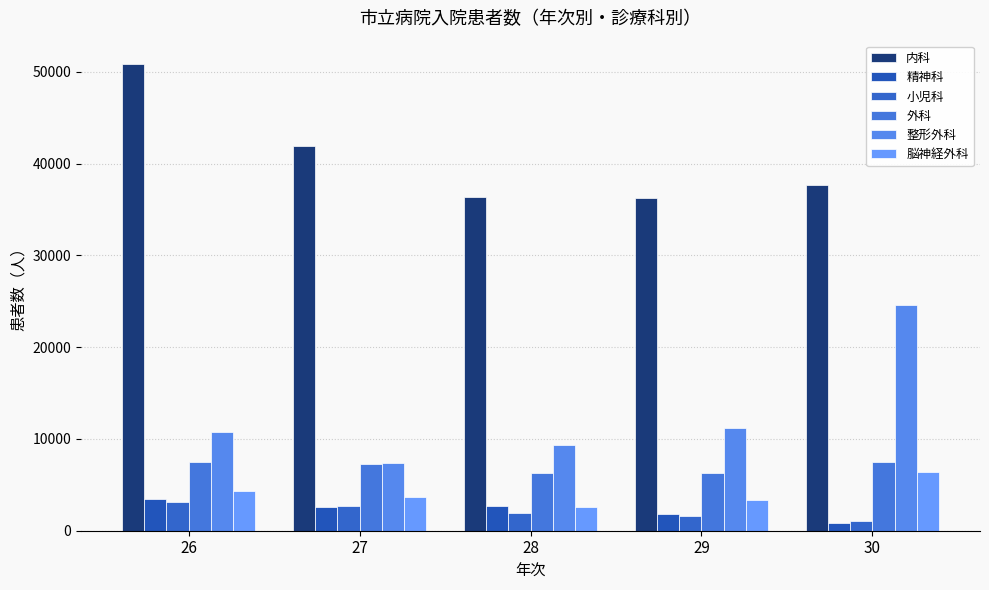

At how many categories does at least one series exceed 49624?

1